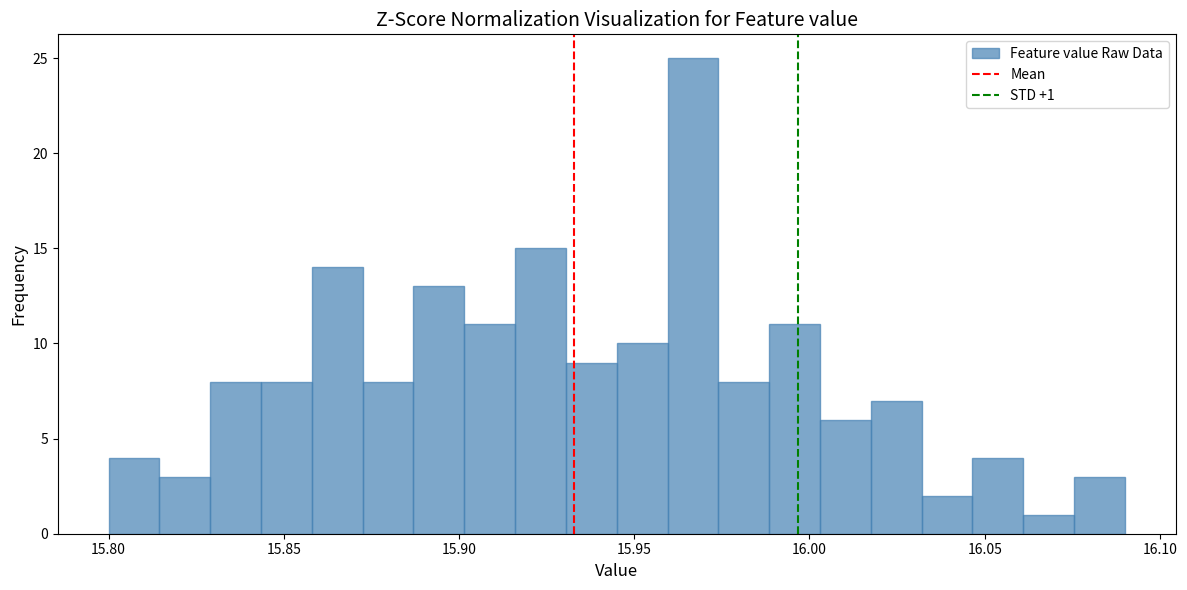

Read against the x-axis, roughly where is the centre of the tallest bar?

15.965